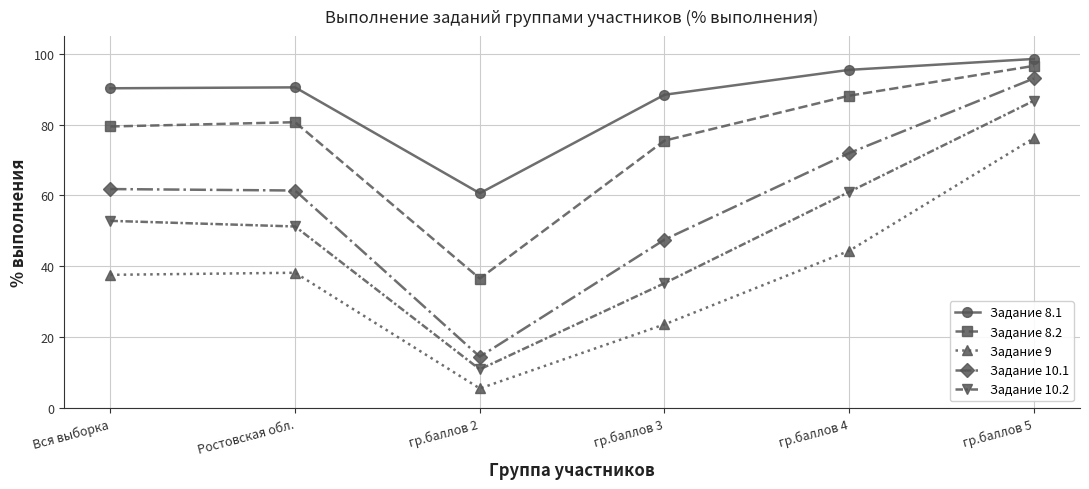

True or false: Задание 8.2 and Задание 10.2 cross at least once.

False